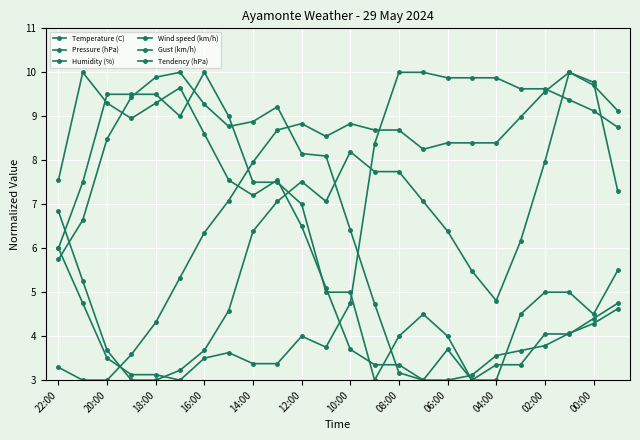

Is this an area chart (filled region under the line)?

No